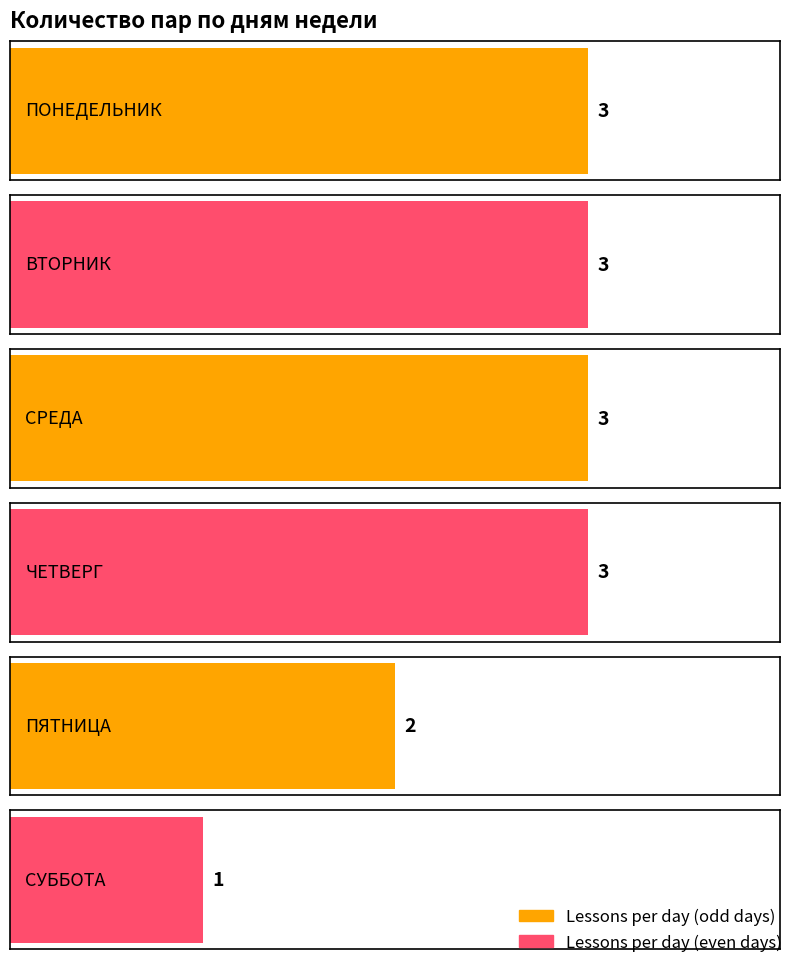

The chart shows a value of 3 at ЧЕТВЕРГ. True or false?

True